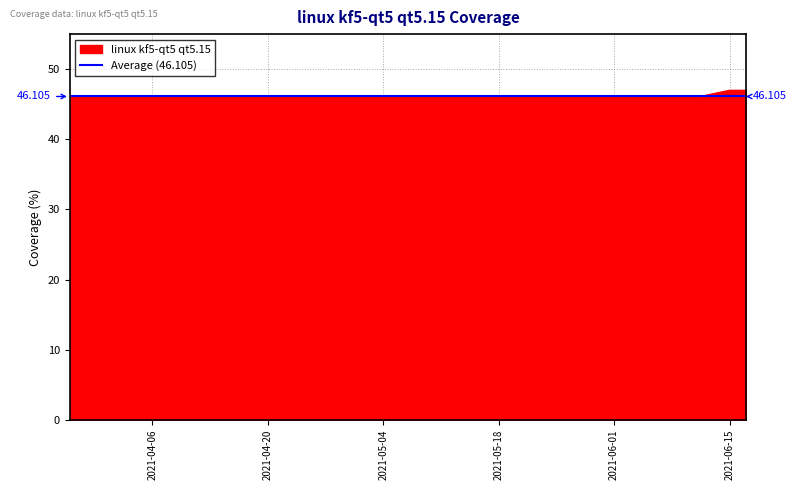

The value at 2021-06-05 is 26. True or false?

False